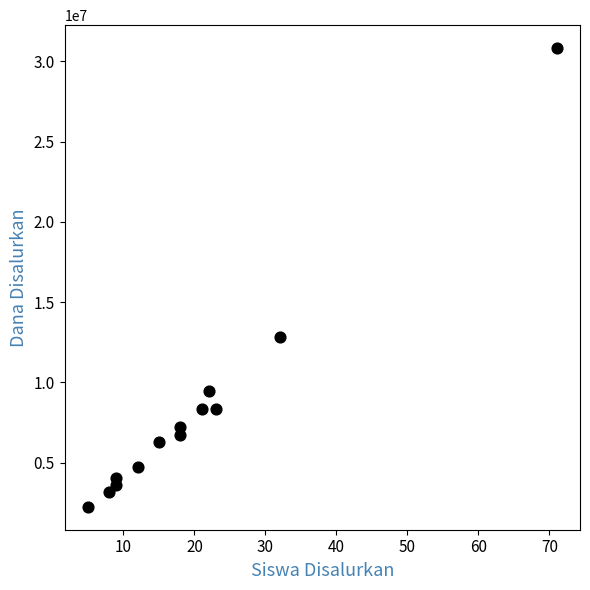

What Y value in the scatter plot is closest to 16537500?

12825000